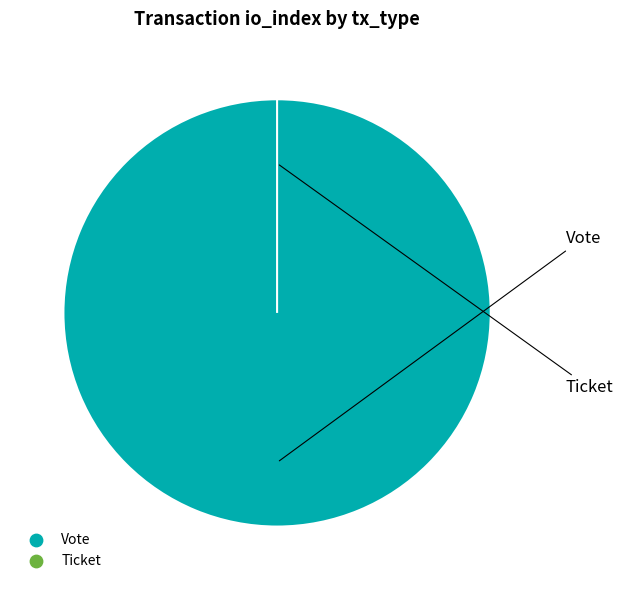

Which has a higher value, Ticket or Vote?

Vote